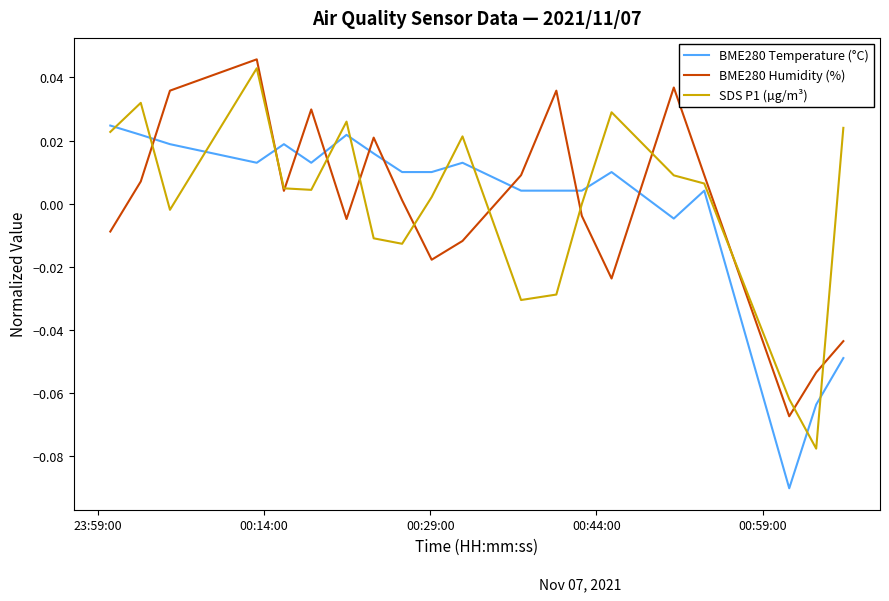

How many lines are shown in the chart?

3